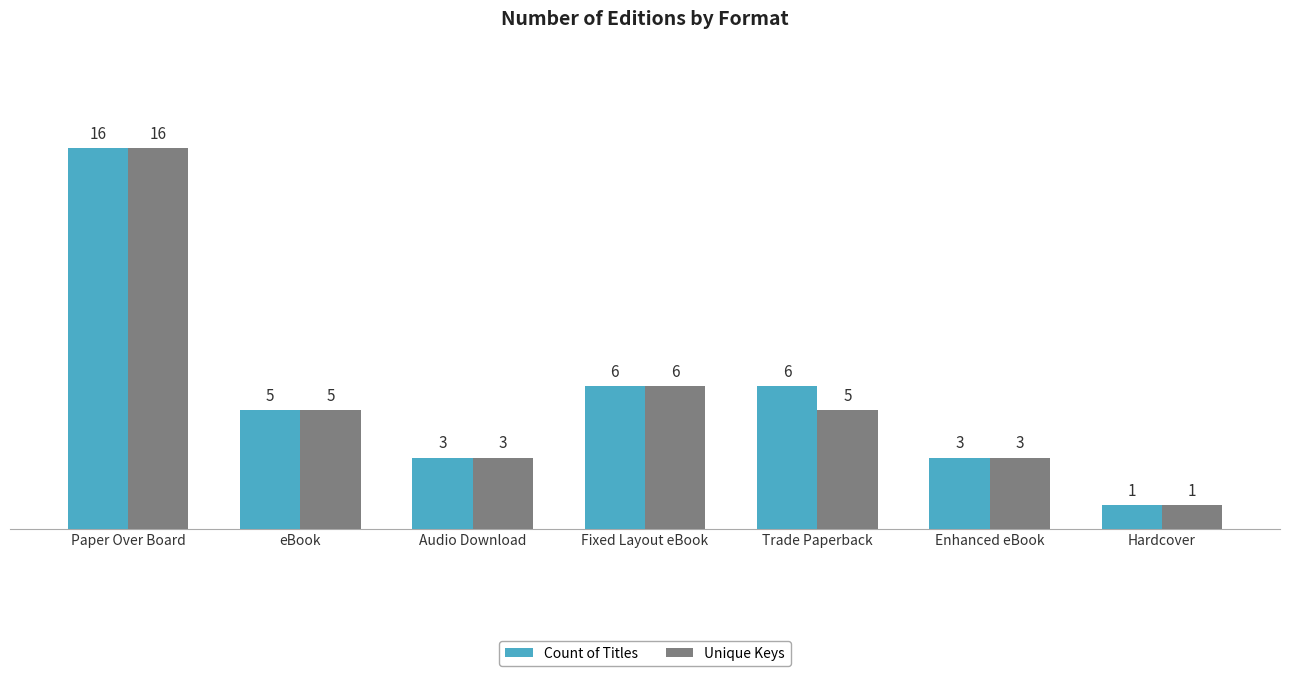

At how many categories does at least one series exceed 4?

4